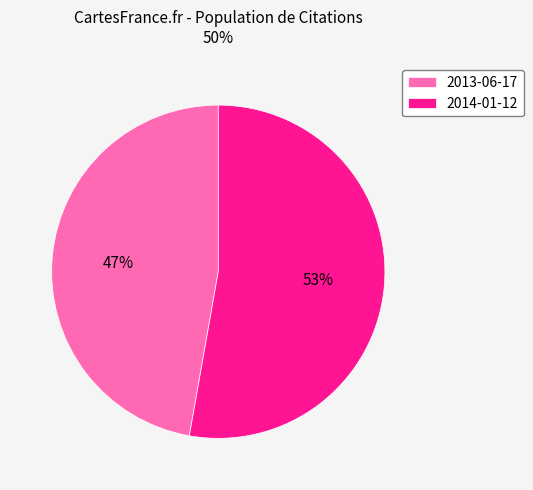

Between 2013-06-17 and 2014-01-12, which is larger?

2014-01-12